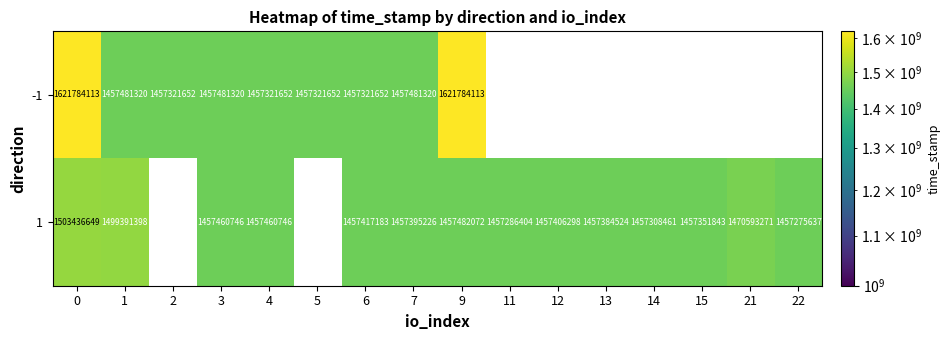

The -1 series shows 1457481320 at 1. True or false?

True